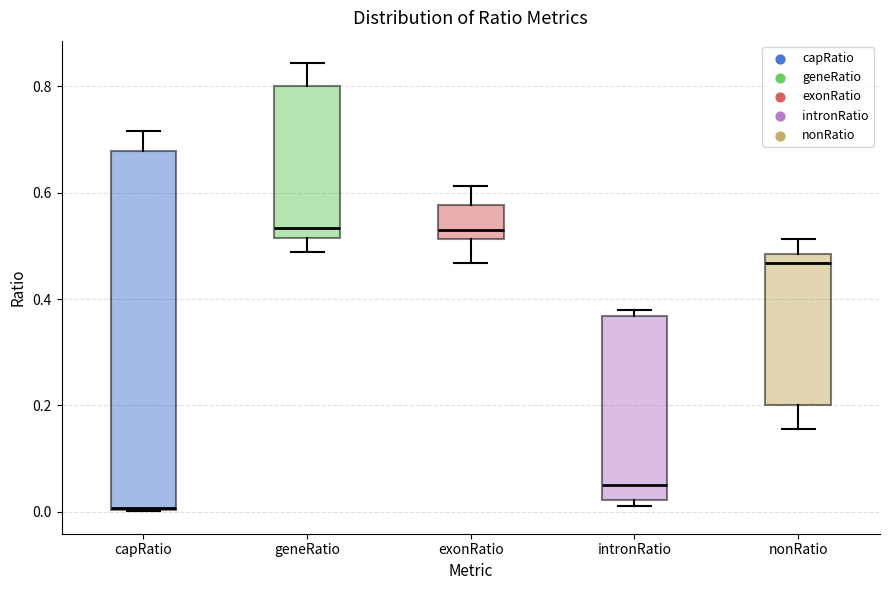

Reading left to right, transcribe this box plot: for each box, give where its median line is, the range the box spans, and where its two whiskers end, as read against the y-axis. The values are not printed on the chart, so give them approximately, as read against the axis.

capRatio: median 0.00, box 0.00 to 0.68, whiskers 0.00 to 0.72
geneRatio: median 0.54, box 0.52 to 0.80, whiskers 0.48 to 0.84
exonRatio: median 0.54, box 0.52 to 0.58, whiskers 0.46 to 0.62
intronRatio: median 0.04, box 0.02 to 0.36, whiskers 0.02 (just below the box's lower edge) to 0.38
nonRatio: median 0.46, box 0.20 to 0.48, whiskers 0.16 to 0.52